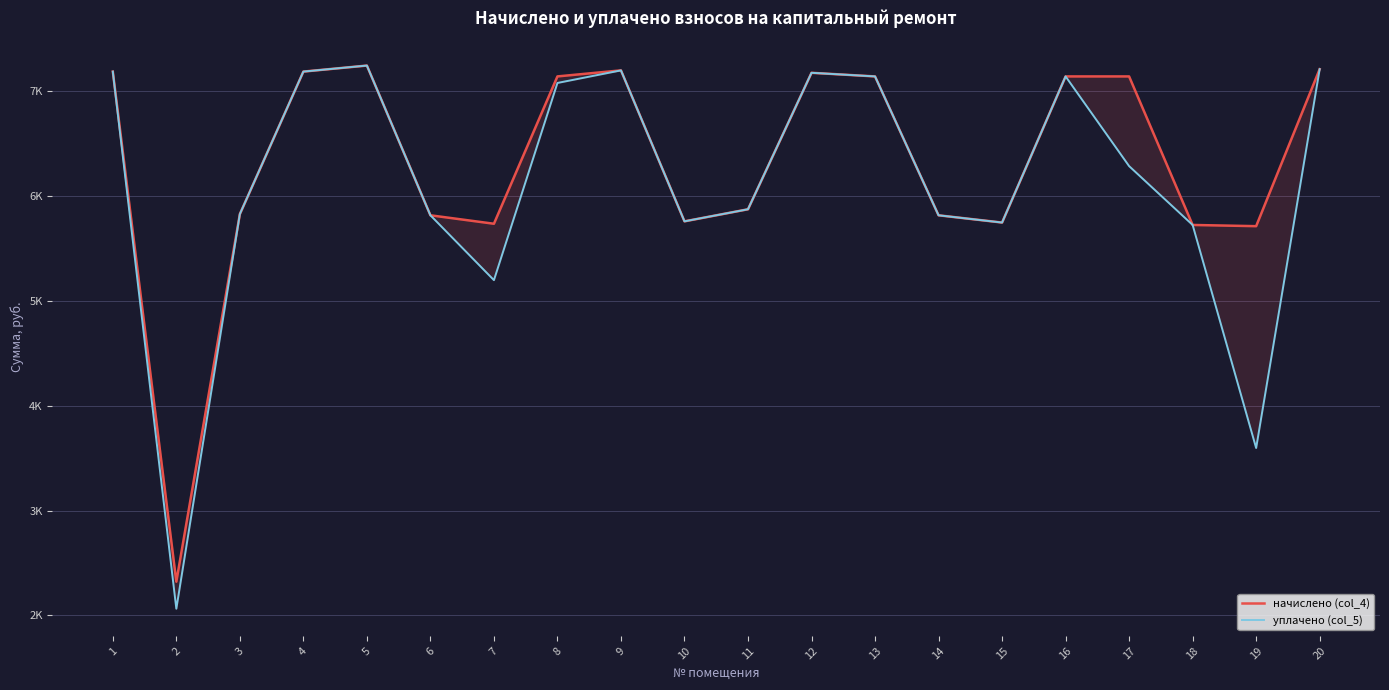

Which series has the largest range (max minus min)?

уплачено (col_5)